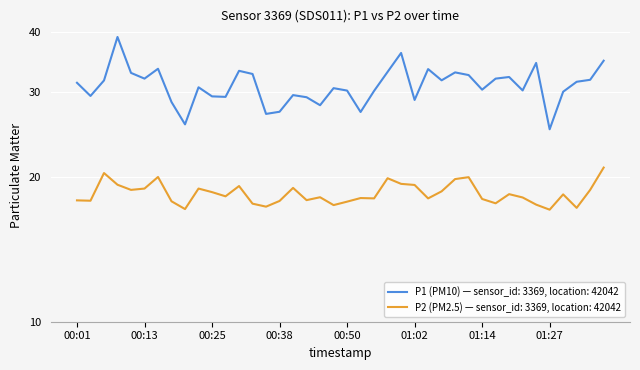

The P2 series shows 5.7 at 01:12. True or false?

False